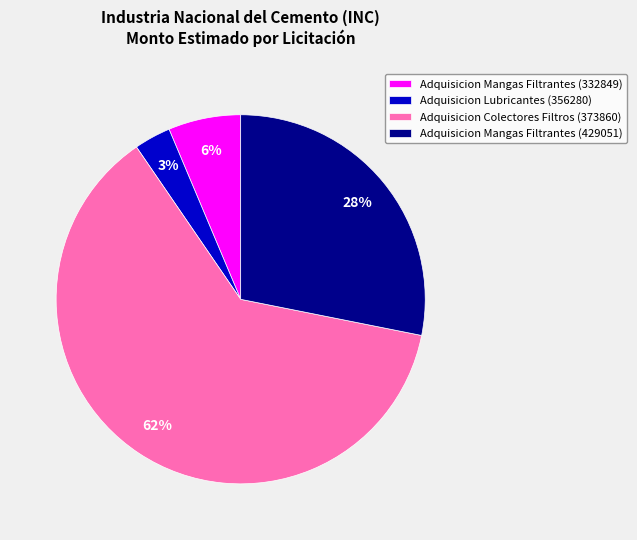

Is the sum of Adquisicion Mangas Filtrantes (332849) and Adquisicion Colectores Filtros (373860) greater than half?

Yes